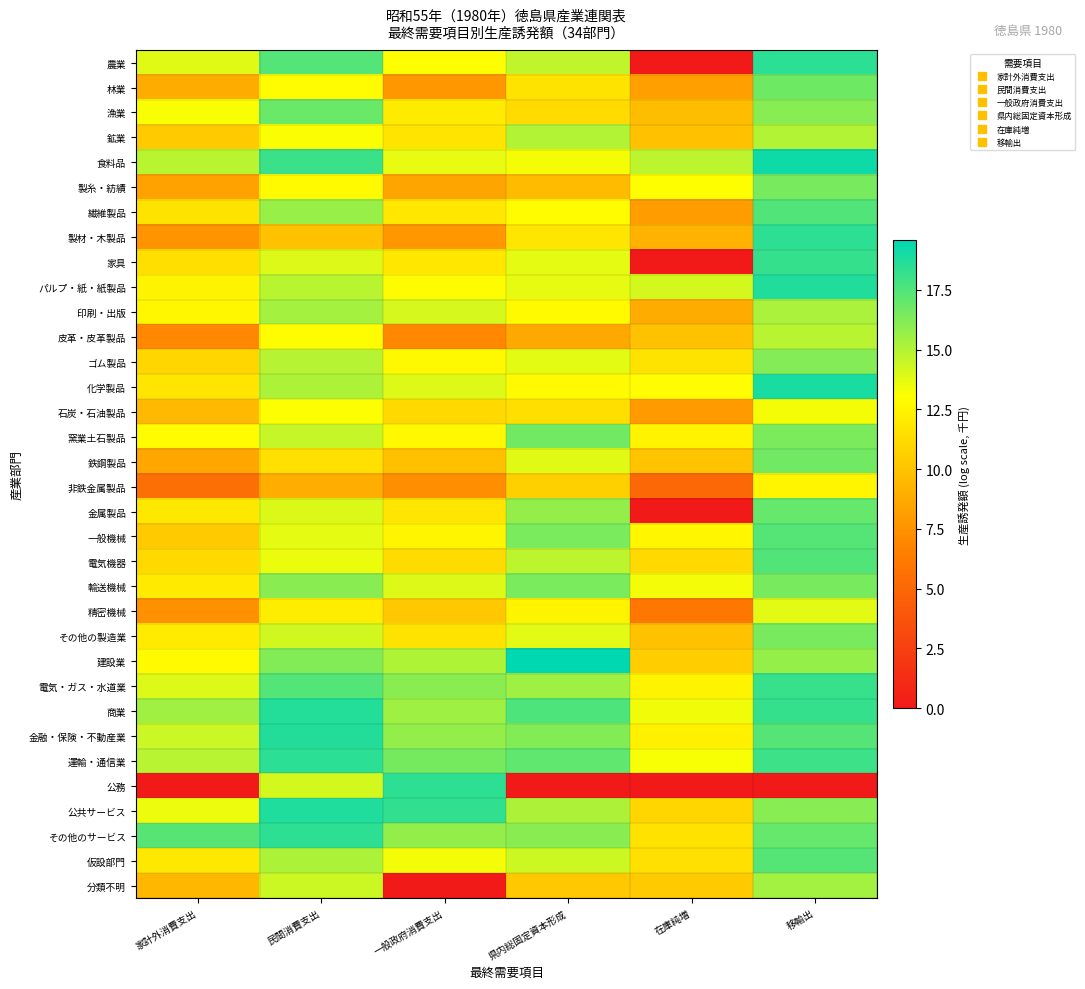

What is the greatest value displayed?

19.6